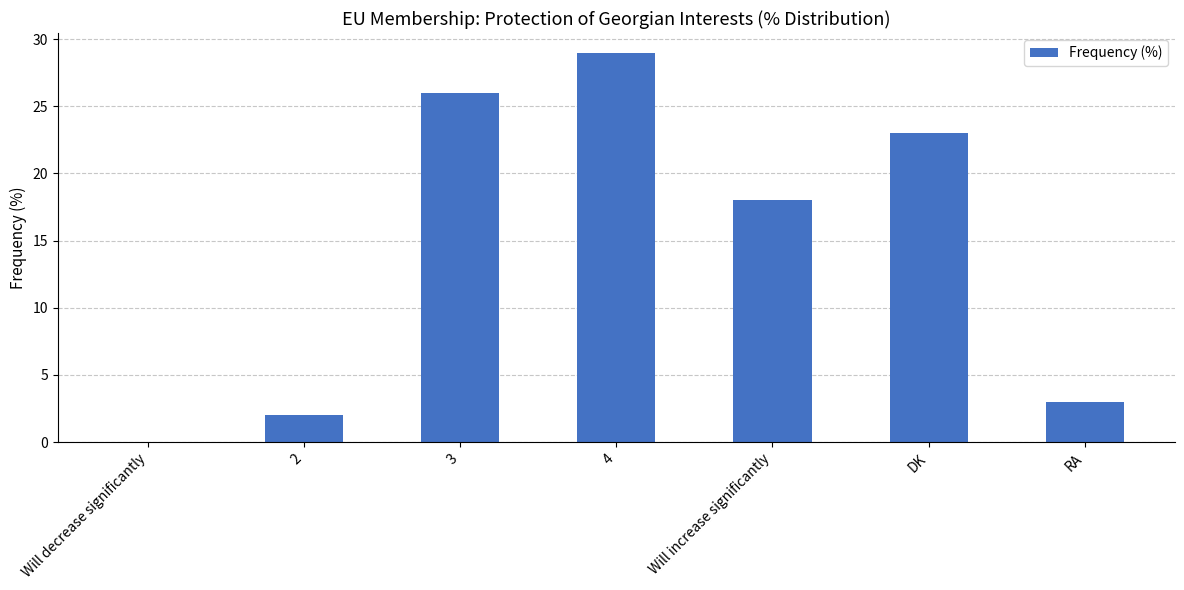

What is the maximum value shown in the chart?

29